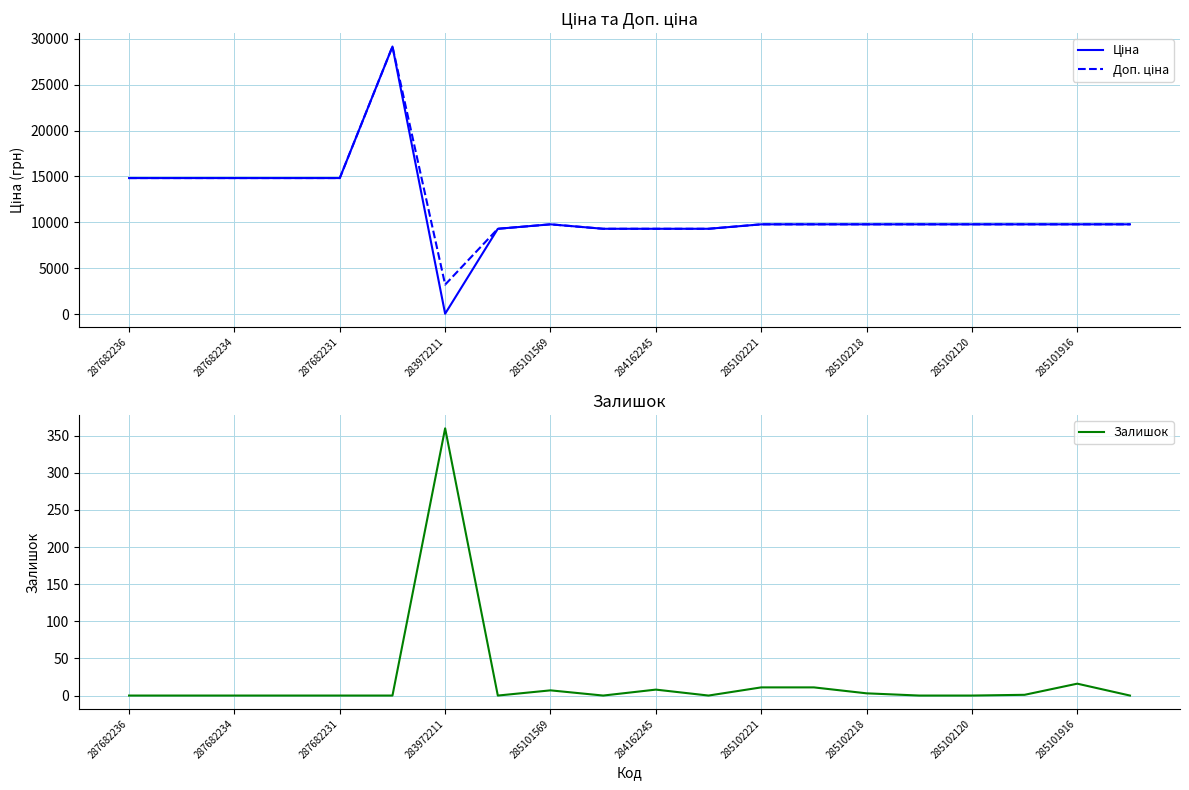

True or false: Залишок and Доп. ціна intersect in this chart.

False